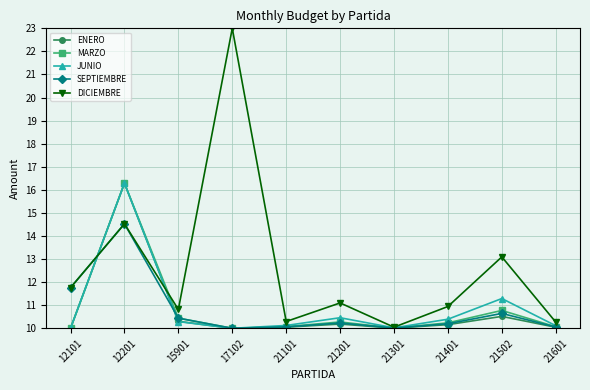

What is the sum of the DICIEMBRE values at 15901 and 21201?

21.9